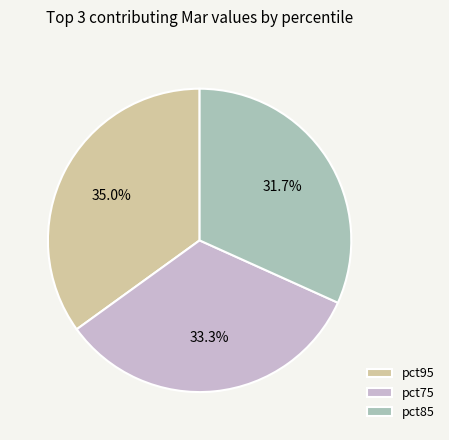

Which slice is the largest?

pct95